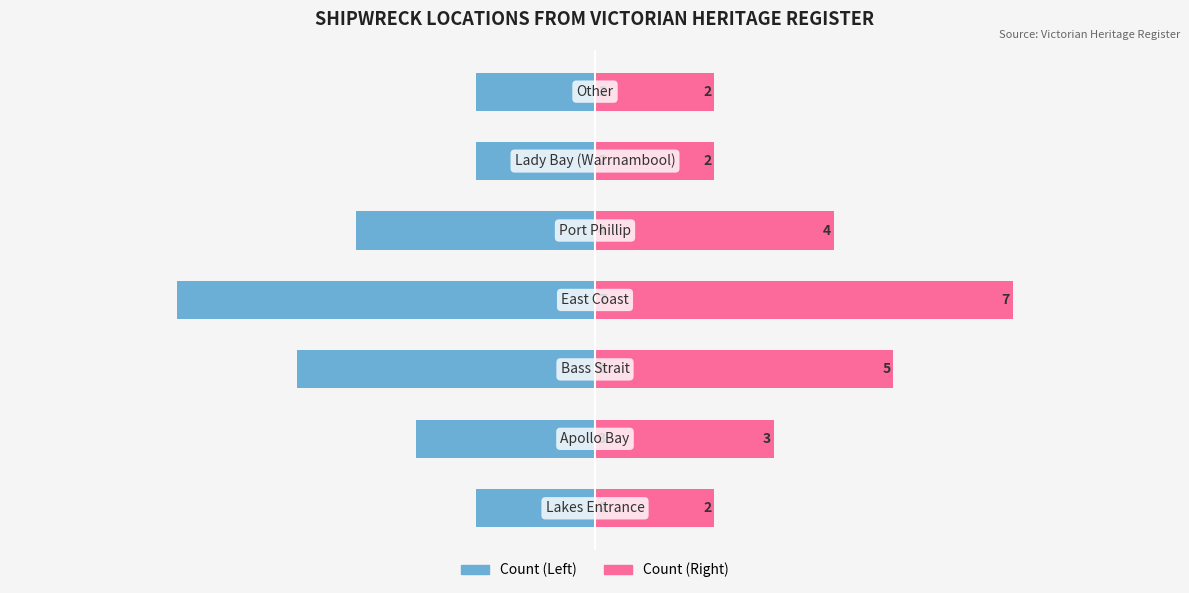

What is the average value of the Count (Right) series?

4